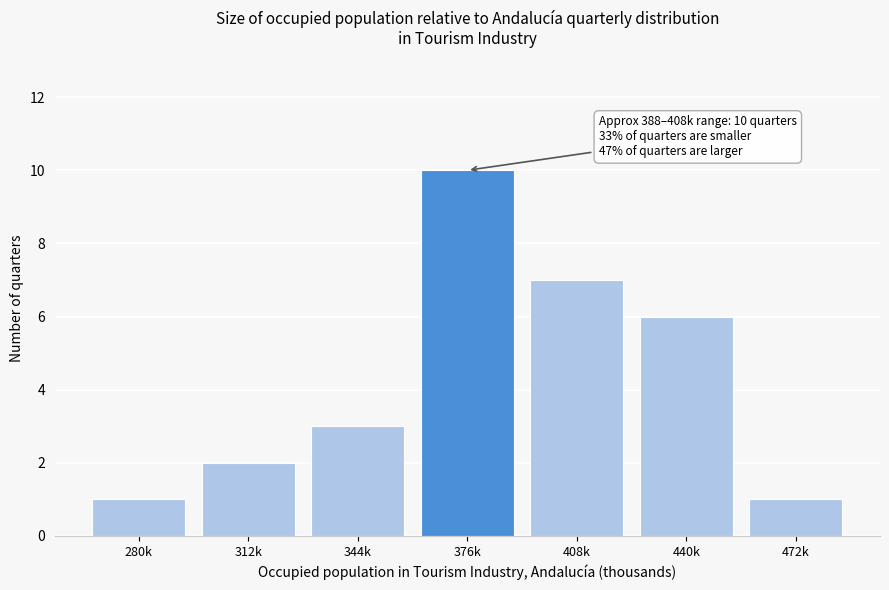

Reading left to right, what are all the values shown in this chart?

1	2	3	10	7	6	1